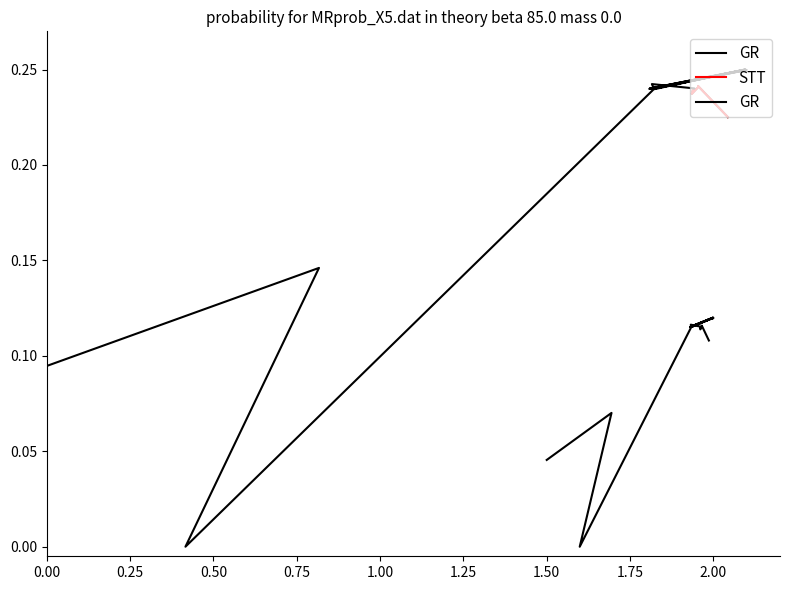

What is the average value?

0.2